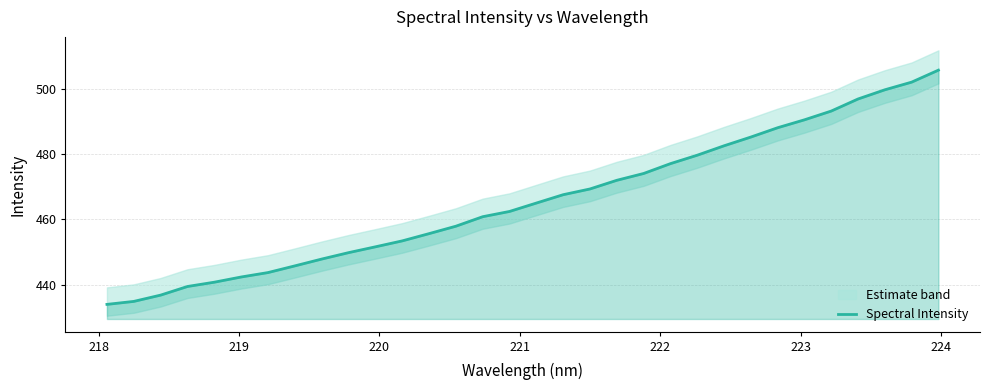

What is the maximum value for Spectral Intensity?

505.7